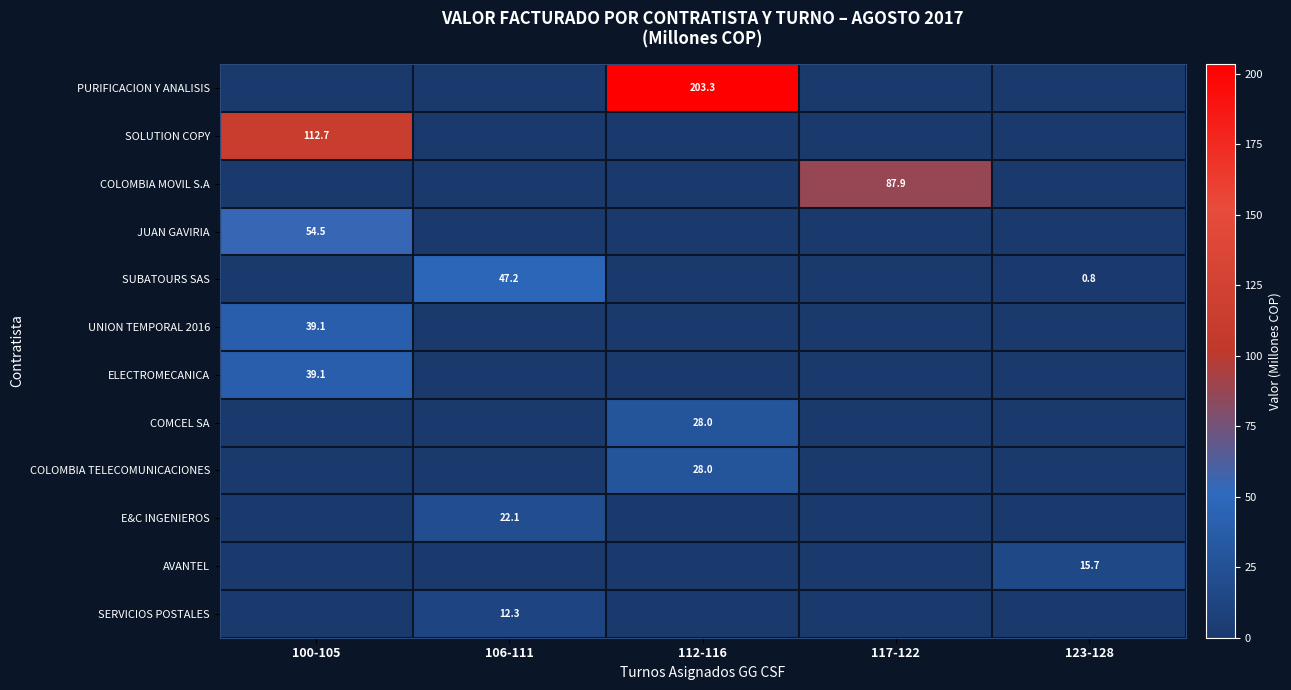

The AVANTEL series shows 15.7 at 123-128. True or false?

True